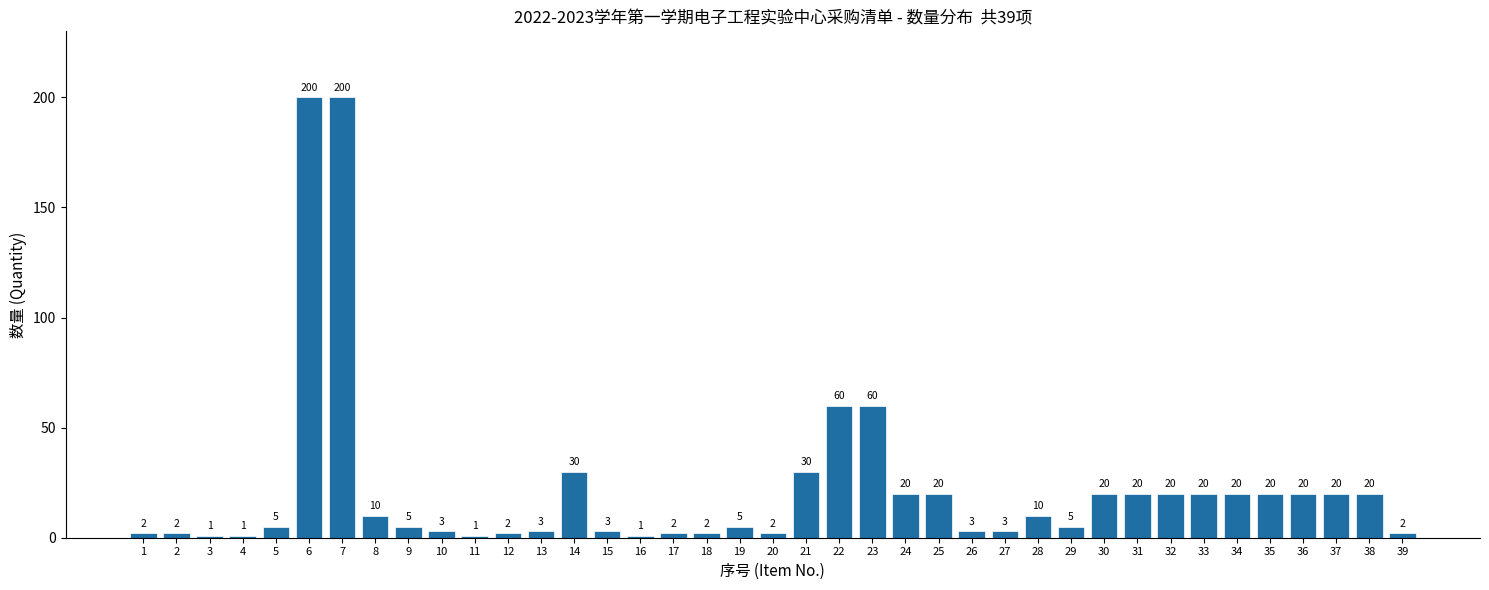

Reading left to right, what are all the values shown in this chart?

2	2	1	1	5	200	200	10	5	3	1	2	3	30	3	1	2	2	5	2	30	60	60	20	20	3	3	10	5	20	20	20	20	20	20	20	20	20	2